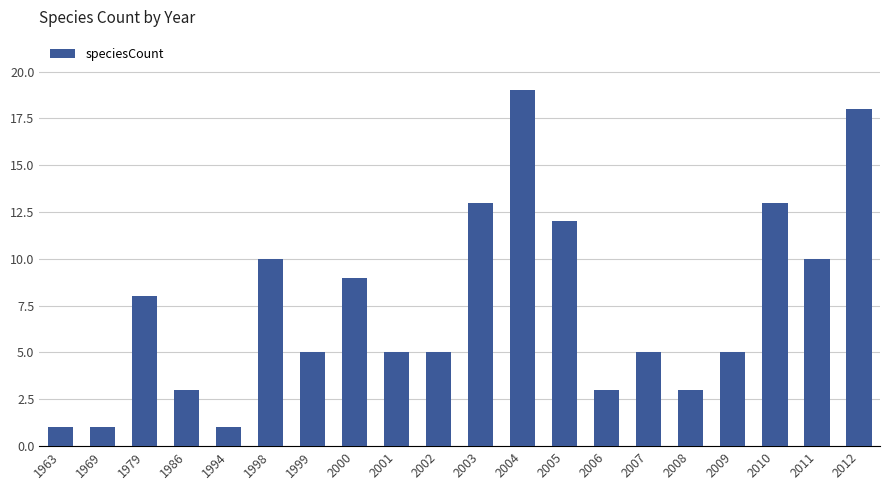

Reading left to right, what are all the values shown in this chart?

1963=1	1969=1	1979=8	1986=3	1994=1	1998=10	1999=5	2000=9	2001=5	2002=5	2003=13	2004=19	2005=12	2006=3	2007=5	2008=3	2009=5	2010=13	2011=10	2012=18